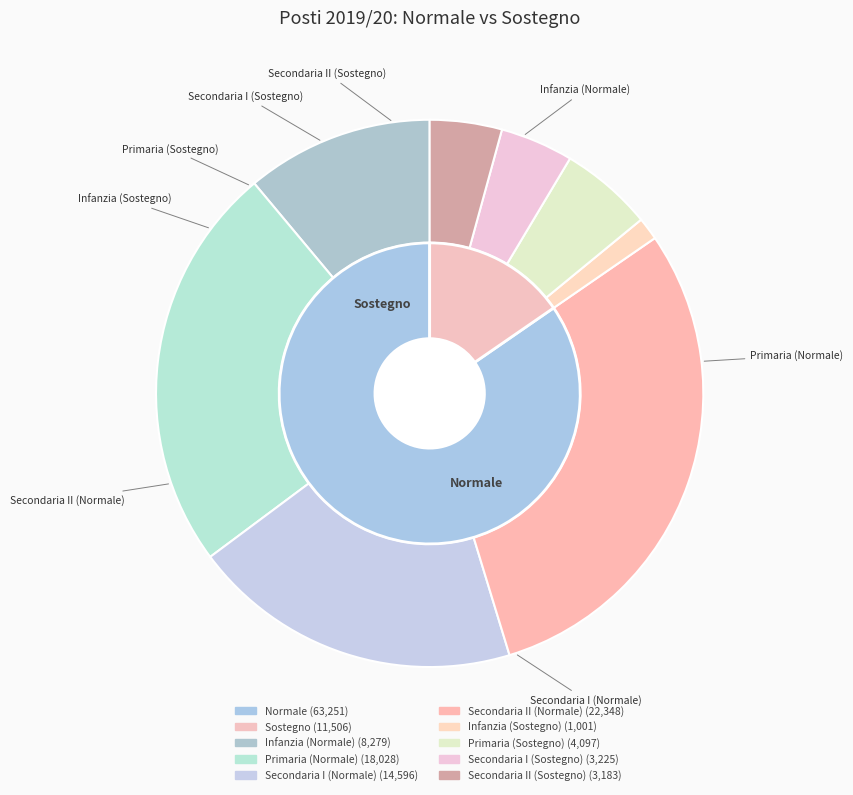

Which has a higher value, Secondaria II (Normale) or Secondaria II (Sostegno)?

Secondaria II (Normale)